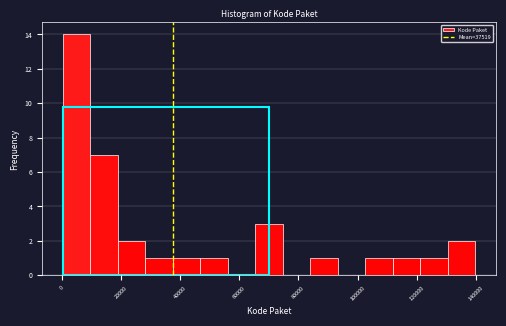

Over which range of the x-axis is the bar tallest?

0 to 10000